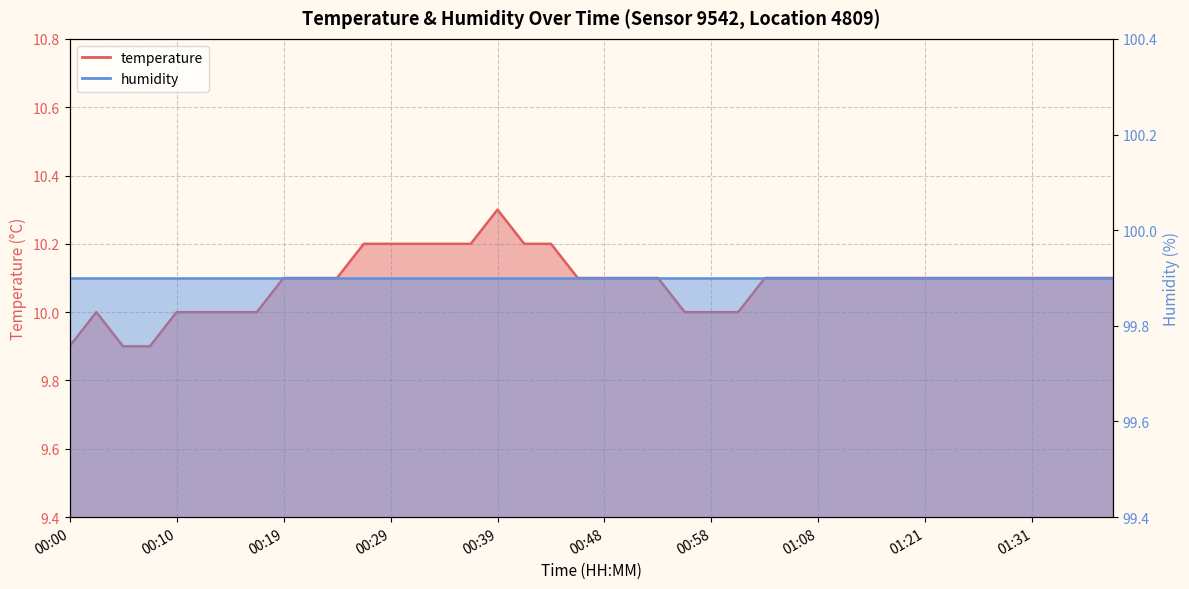

List the labels in order of value, largest first.

00:39, 00:27, 00:29, 00:31, 00:34, 00:36, 00:41, 00:44, 00:19, 00:22, 00:24, 00:46, 00:48, 00:51, 00:53, 01:03, 01:06, 01:08, 01:11, 01:16, 01:19, 01:21, 01:23, 01:26, 01:29, 01:31, 01:34, 01:36, 01:39, 00:02, 00:10, 00:12, 00:14, 00:17, 00:56, 00:58, 01:01, 00:00, 00:05, 00:07